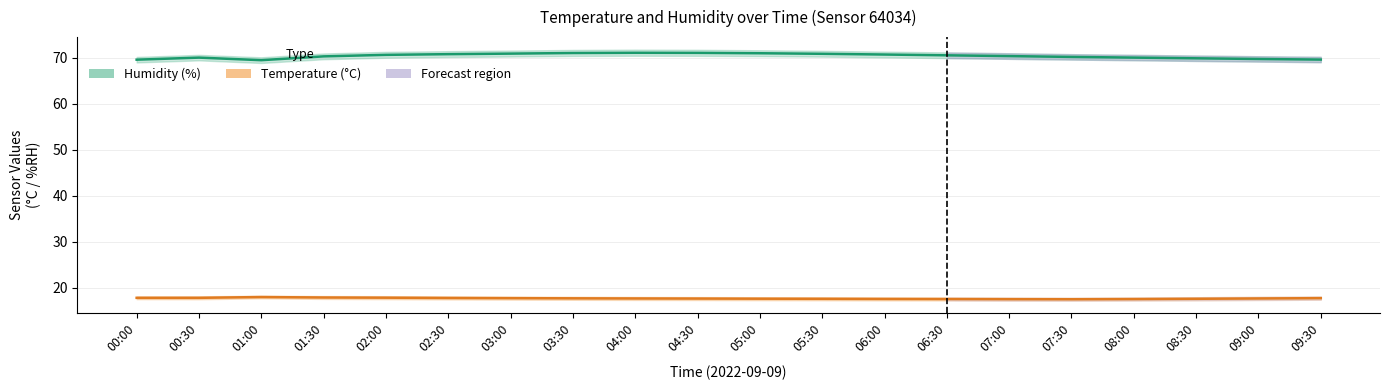

Rank the series by their maximum value, from lowest to highest.

Temperature (°C), Humidity (%)